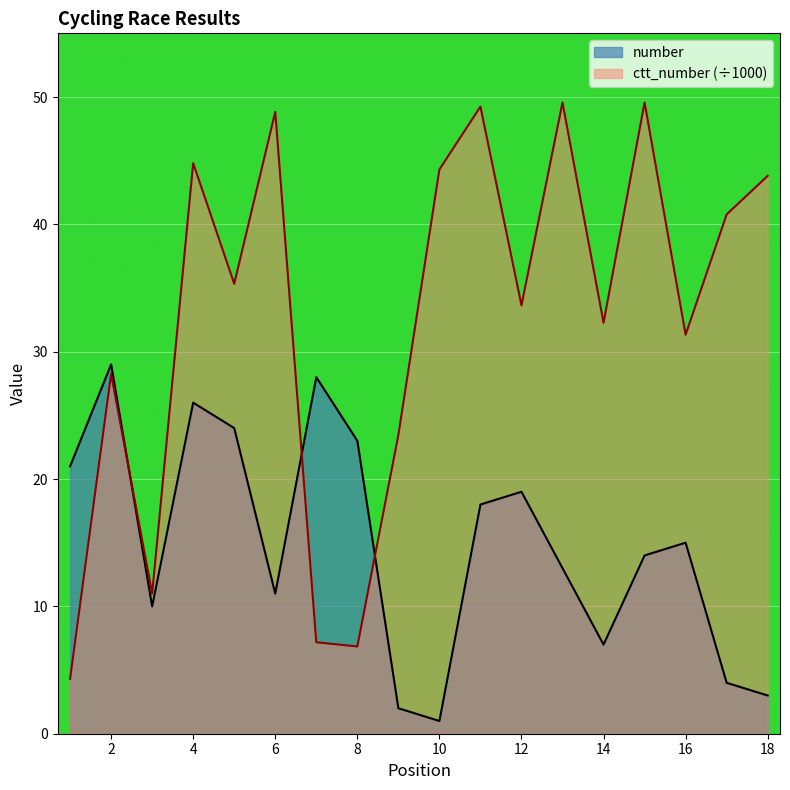

List the series in order of their peak value, lowest first.

number, ctt_number (÷1000)